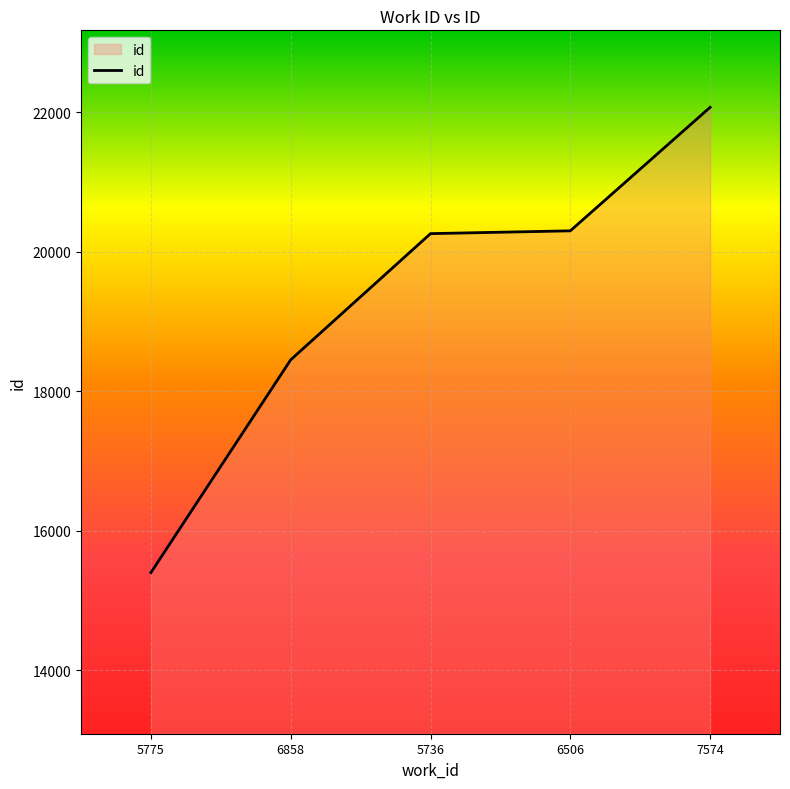

What is the average value?

19297